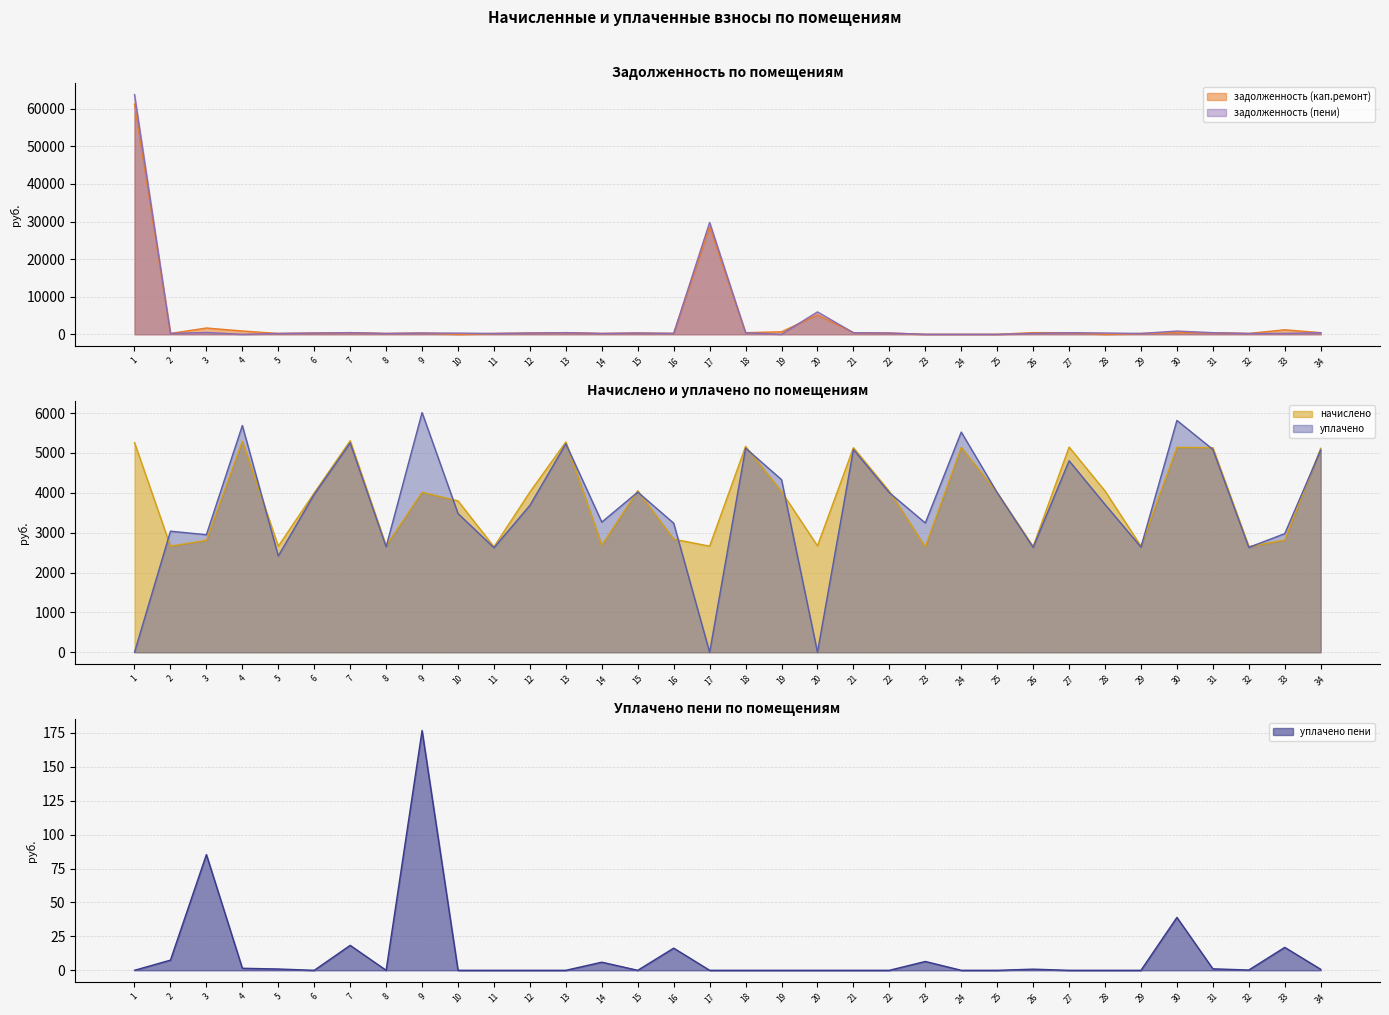

What is the difference between the начислено values at 32 and 25?

1350.7